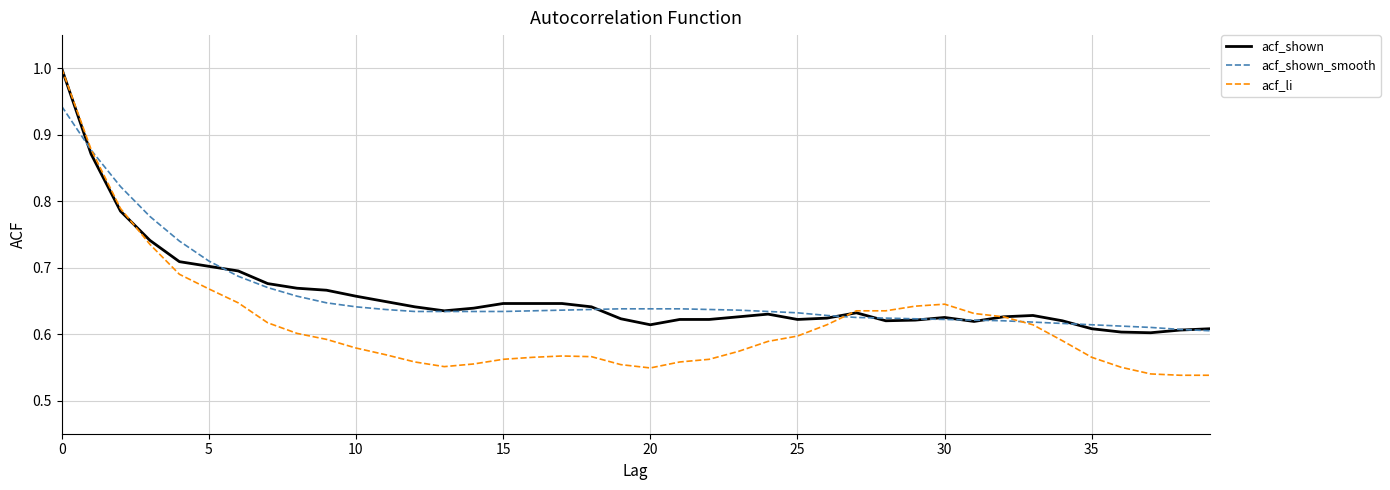

What is the maximum value shown in the chart?

1.0